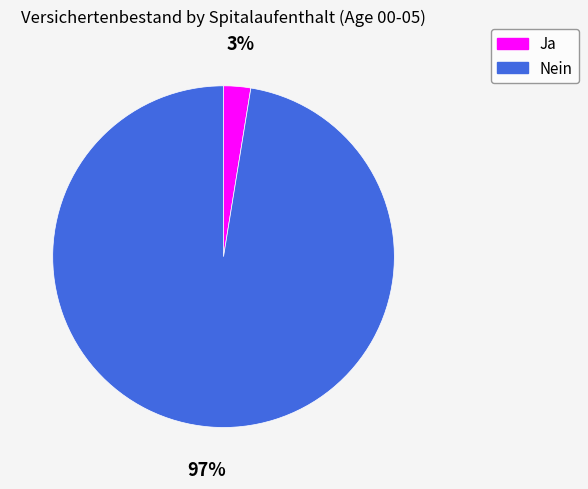

Rank the categories by value from lowest to highest.

Ja, Nein